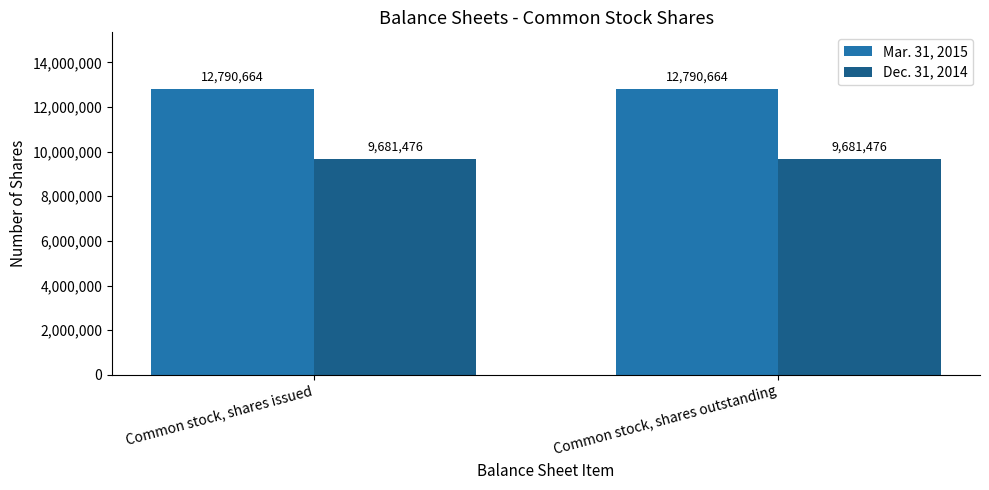

What is the average value of the Dec. 31, 2014 series?

9681476